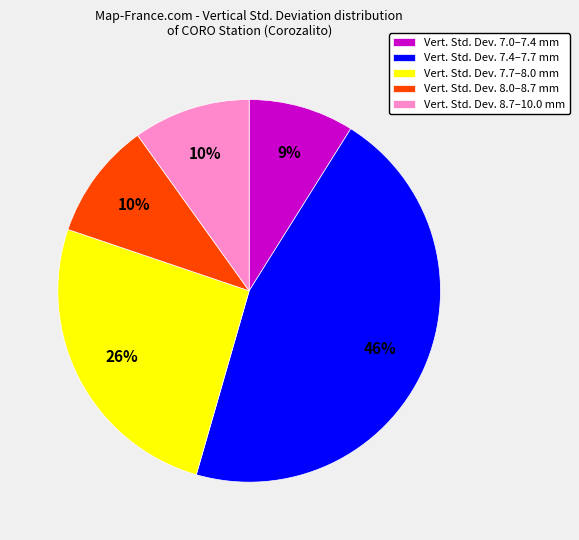

To the nearest percent, what is the difference between the largest and smallest slice percentages?

37%